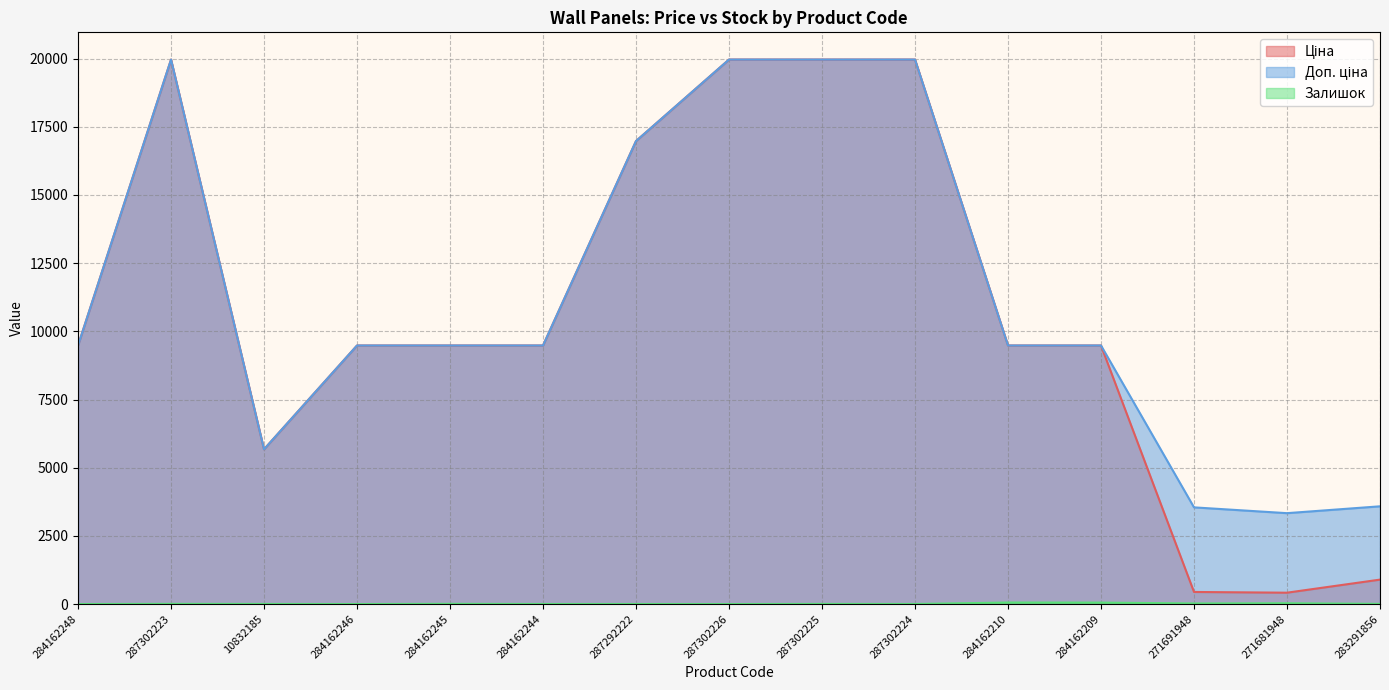

What is the sum of the Залишок values at 284162245 and 287302226?

8.0